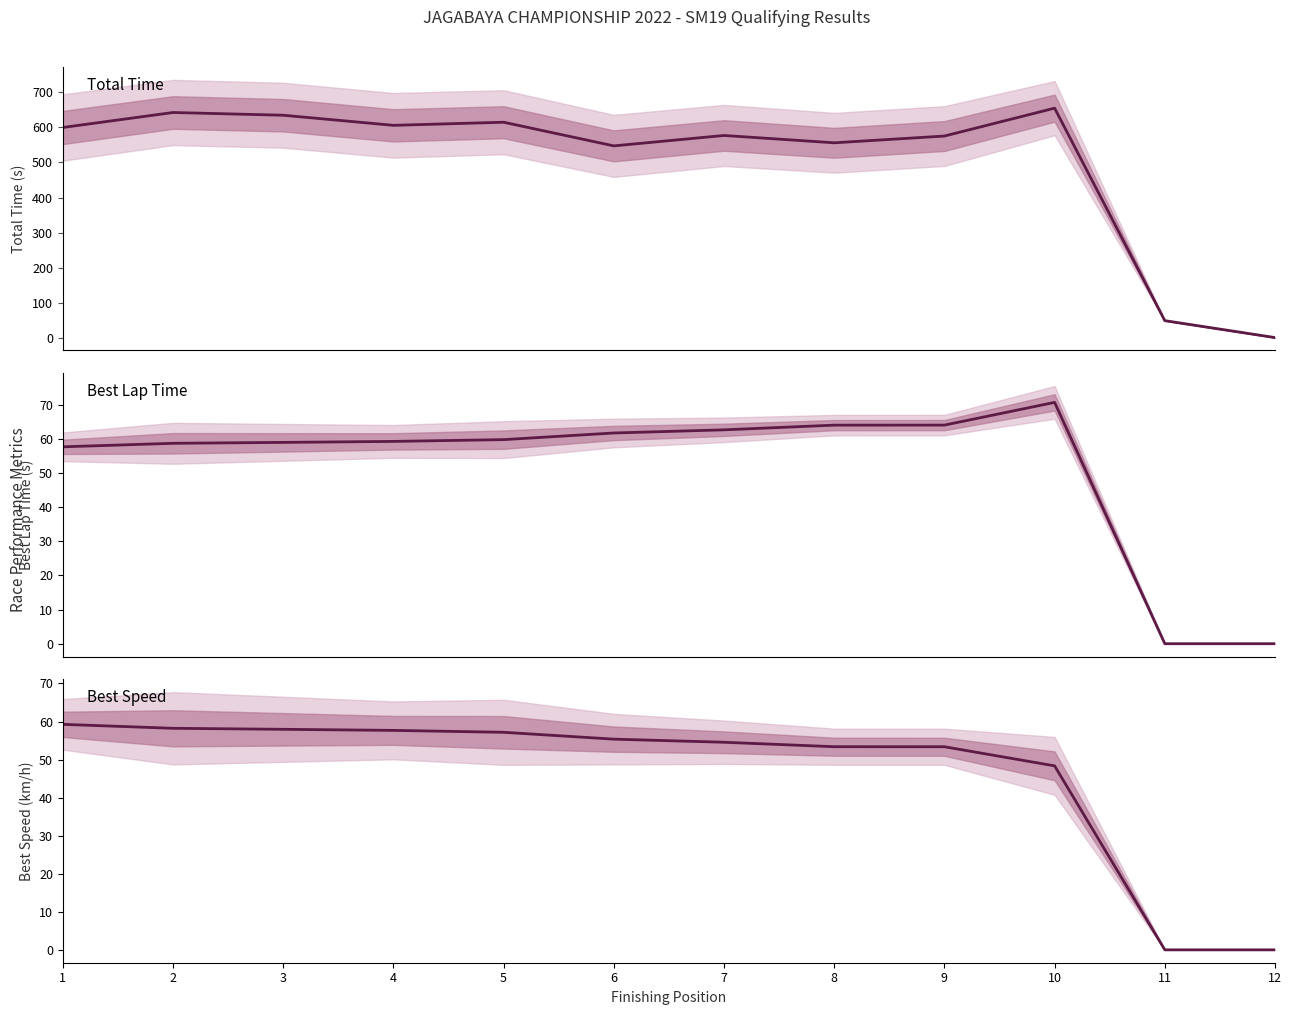

True or false: Best Lap time has more than 1 points higher than both neighbors.

False